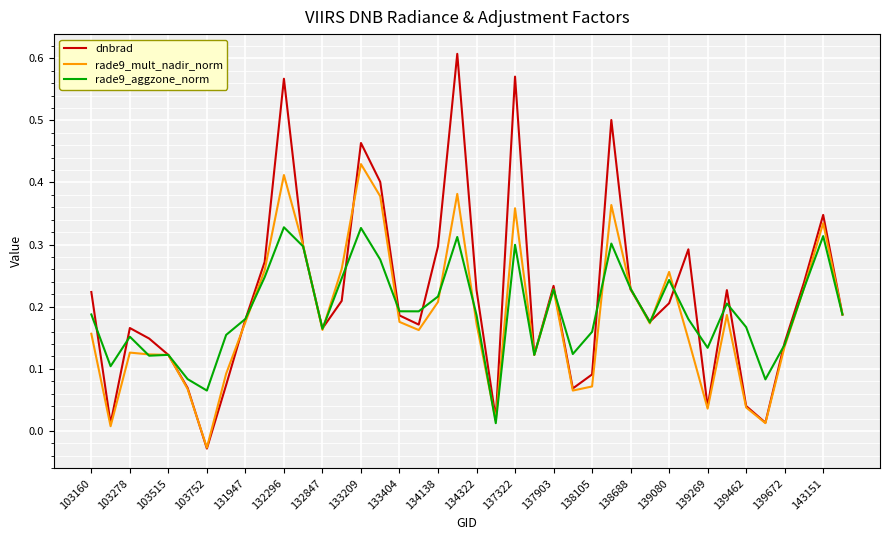

What are all the series names shown in the legend?

dnbrad, rade9_mult_nadir_norm, rade9_aggzone_norm